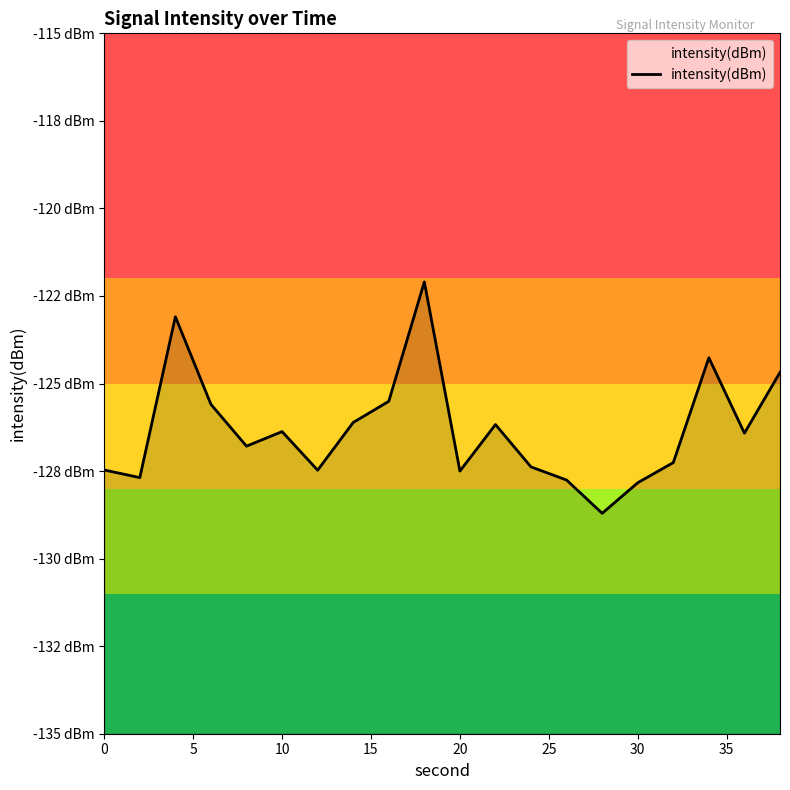

True or false: the data shows -174.2 at 18.

False